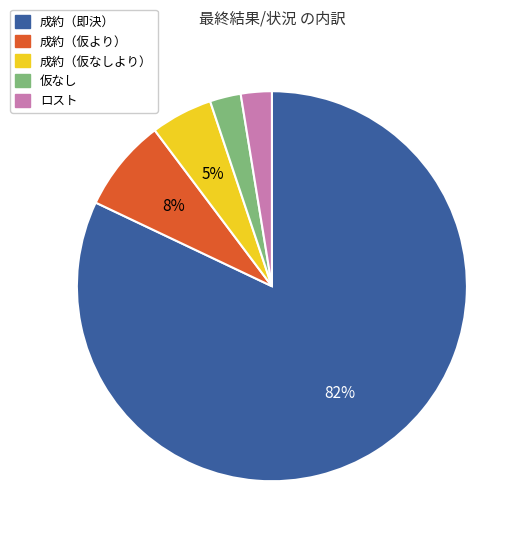

Do 仮なし and 成約（即決） together represent more than half of the pie?

Yes